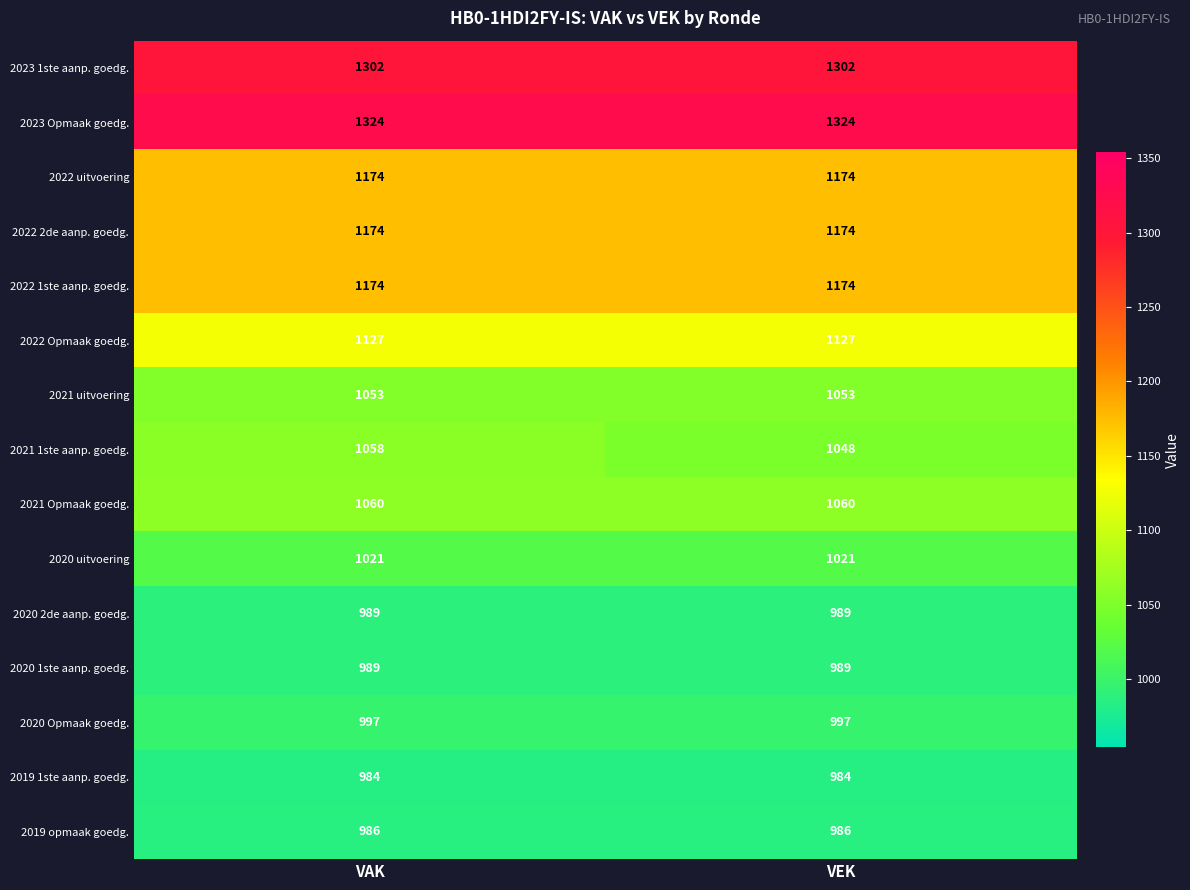

Which series has the largest total across all categories?

2023 Opmaak goedg.